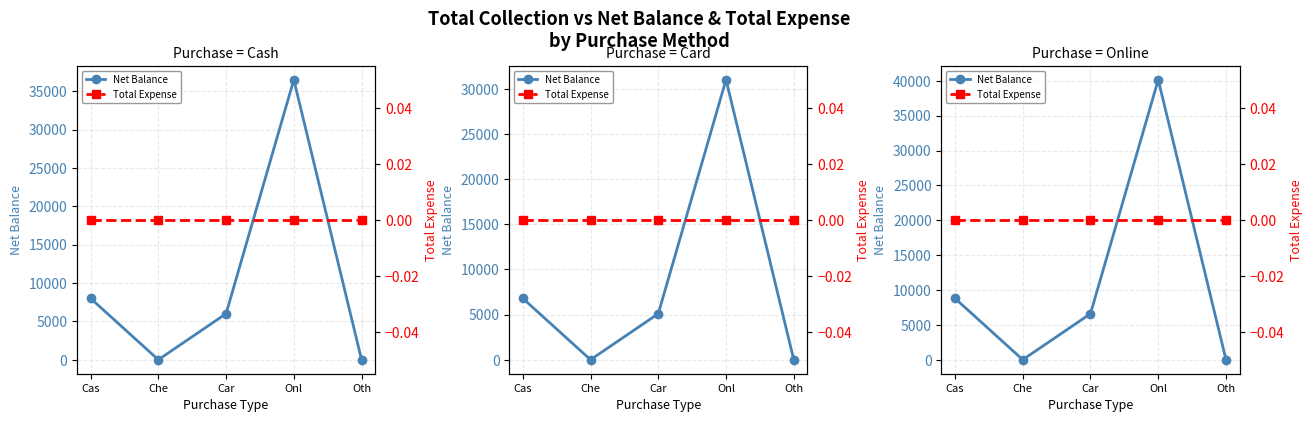

The Net Balance series shows -20155.0 at Oth. True or false?

False